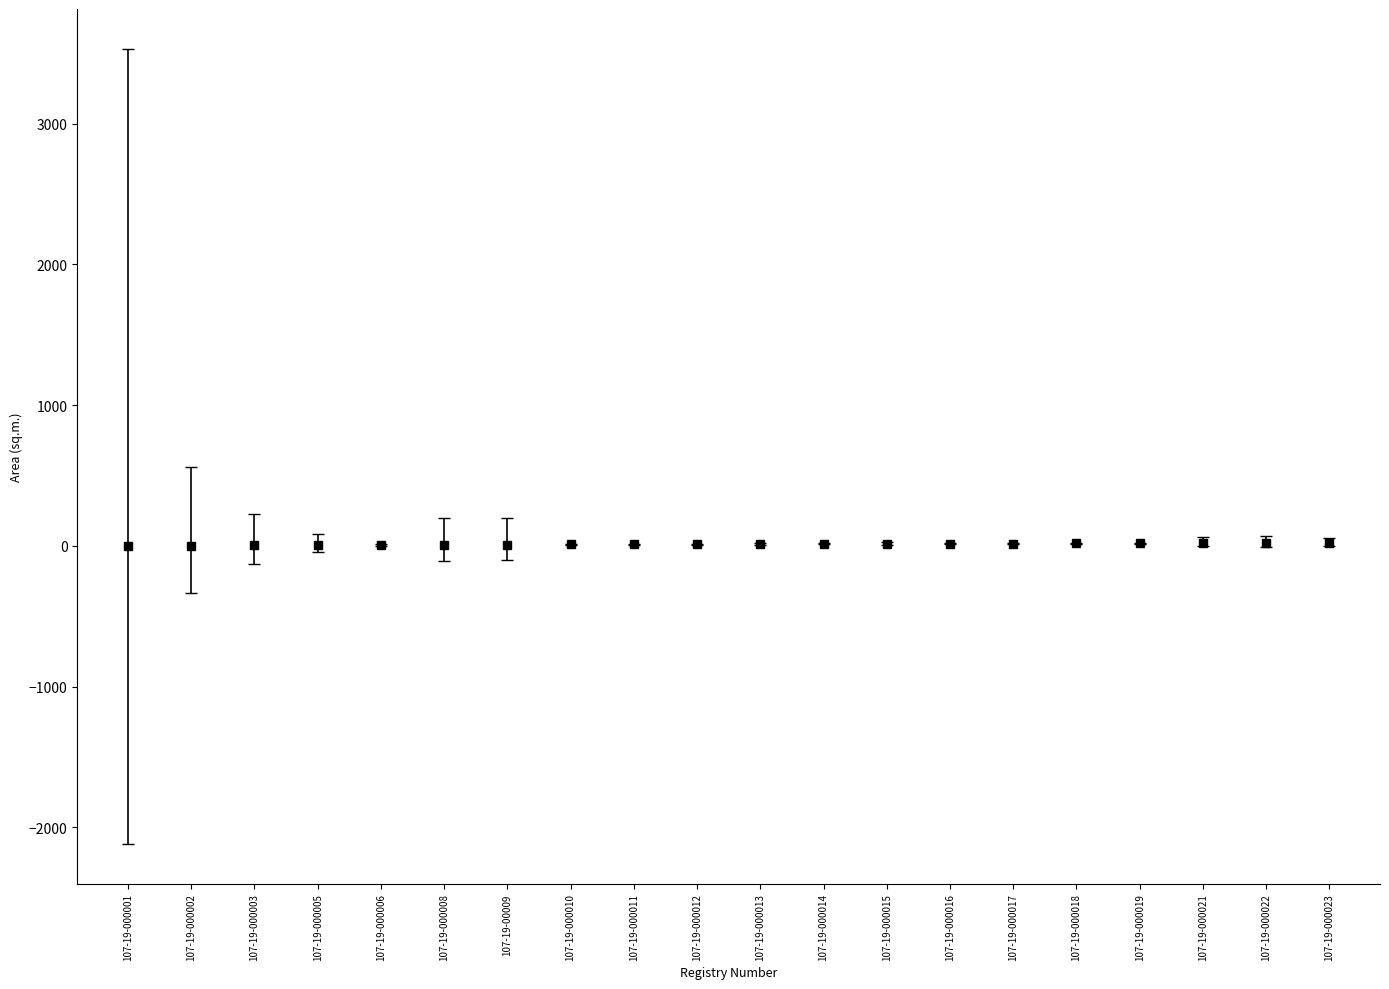

What is the sum of all values?

245